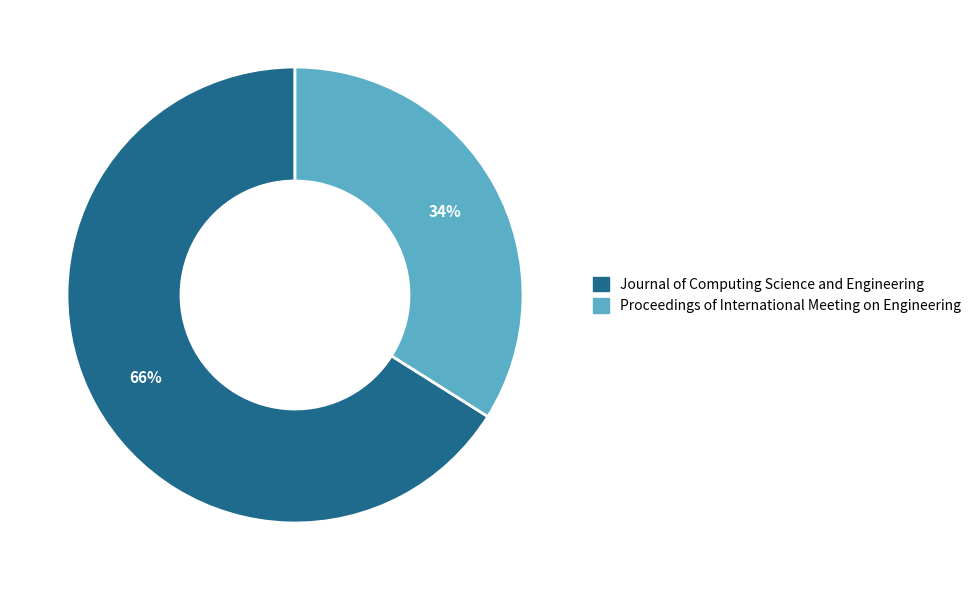

Is it true that Journal of Computing Science and Engineering is 66% of the pie?

True